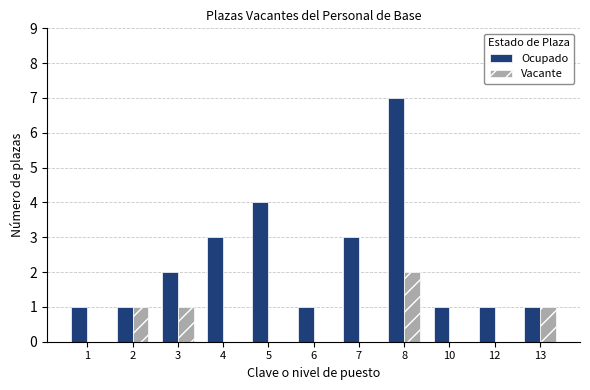

Reading right to left, extract all data points from this chart.

Ocupado: 1	1	1	7	3	1	4	3	2	1	1
Vacante: 1	0	0	2	0	0	0	0	1	1	0